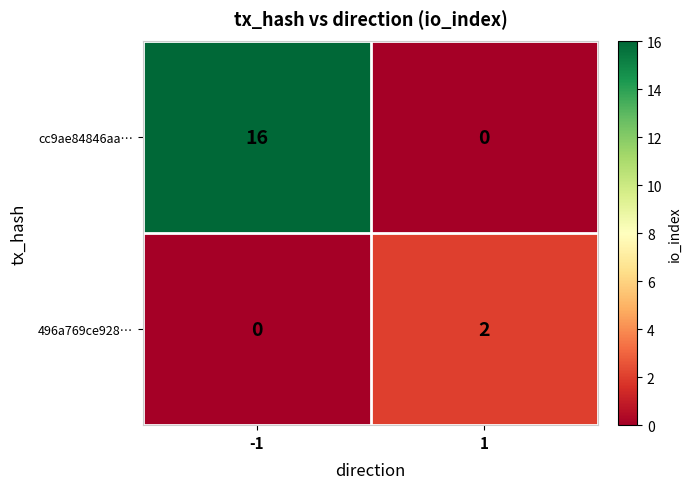

Which series has the widest spread of values?

cc9ae84846aa…